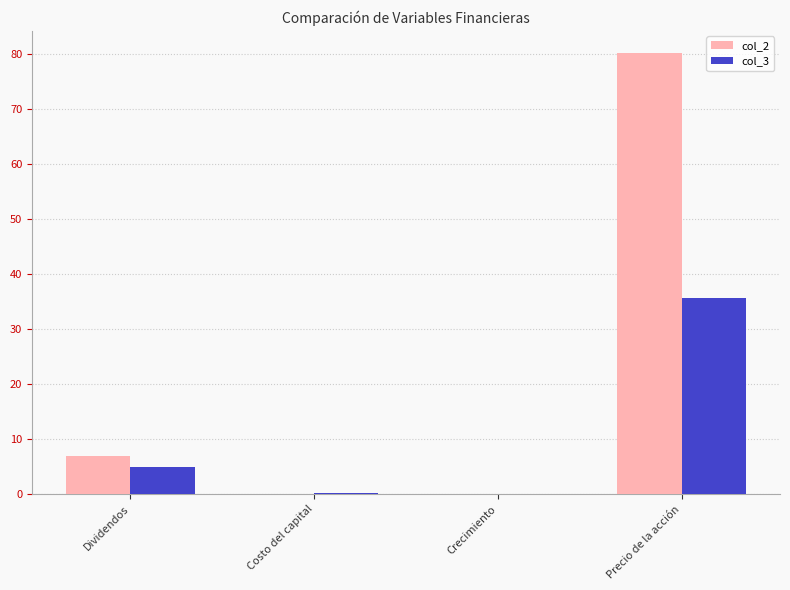

True or false: col_2 has a value of 0.0 at Crecimiento.

True